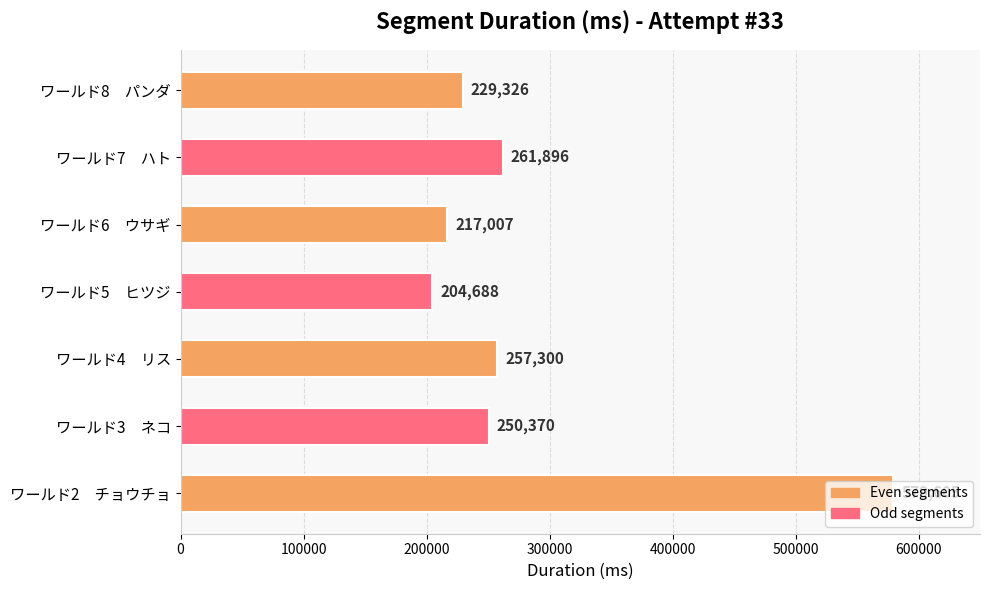

Between ワールド2　チョウチョ and ワールド6　ウサギ, which is larger?

ワールド2　チョウチョ